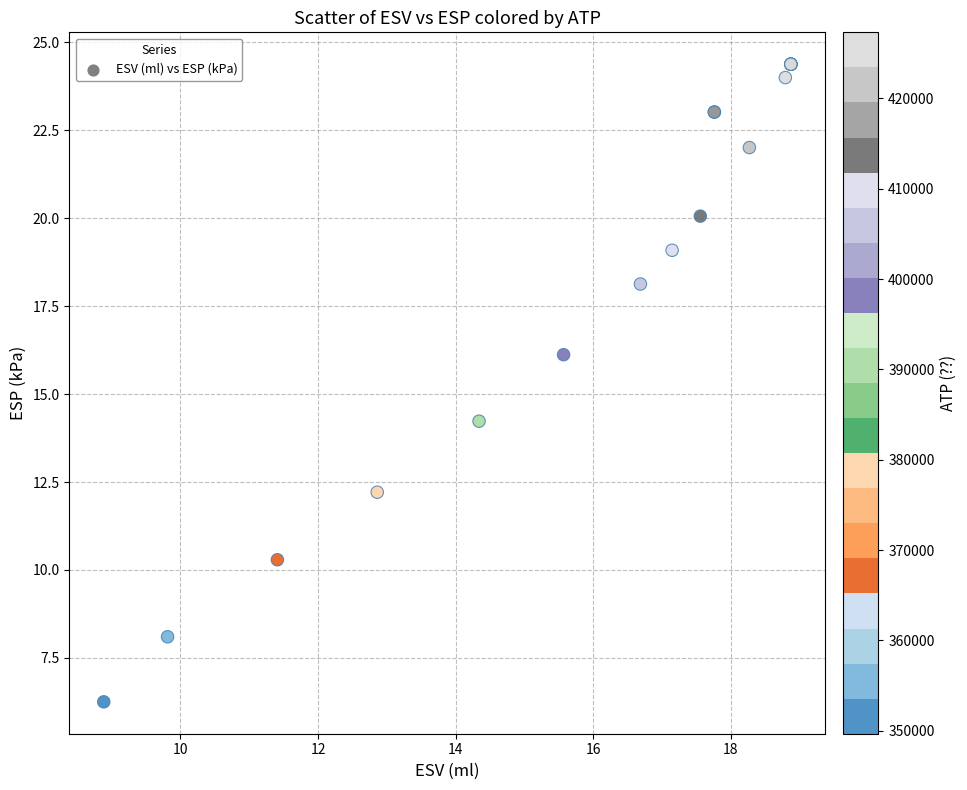

What Y value in the scatter plot is closest to 15?

14.2